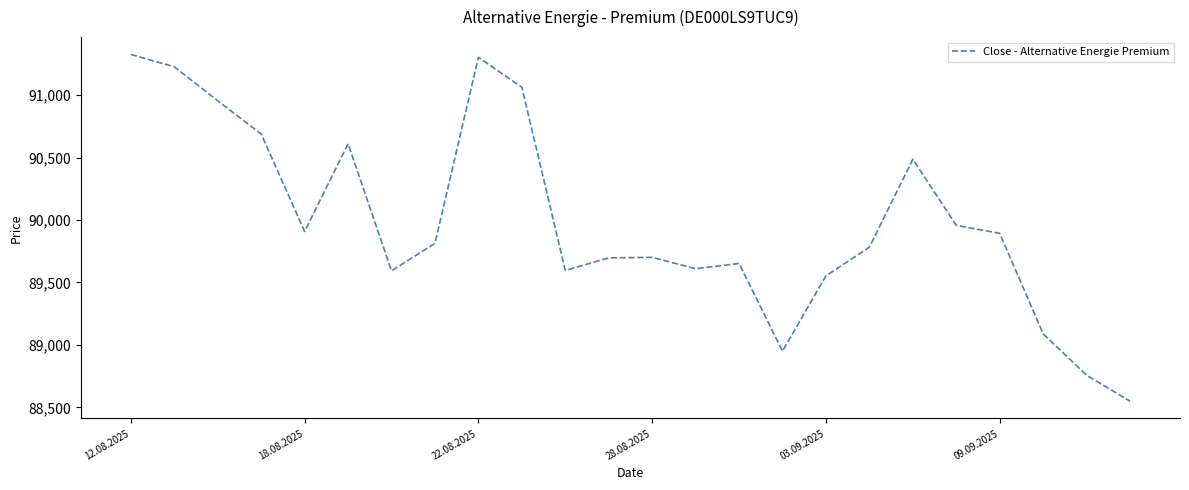

What is the difference between the maximum and minimum values?

2775